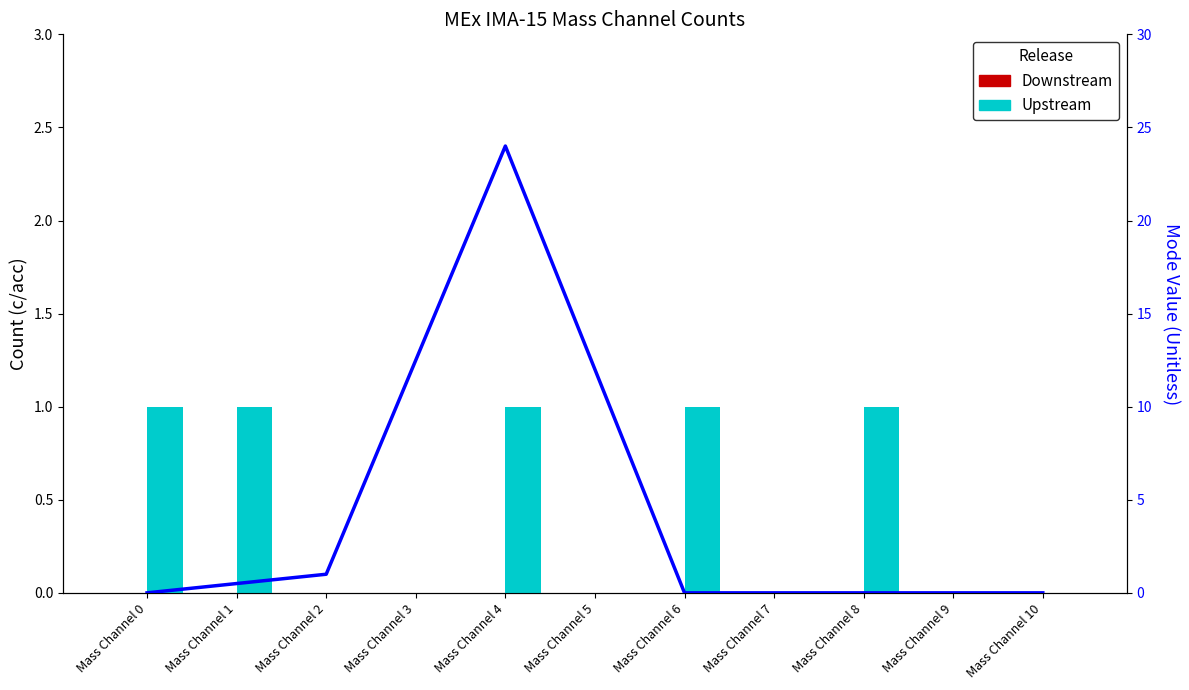

Rank the series by their maximum value, from highest to lowest.

Upstream, Downstream